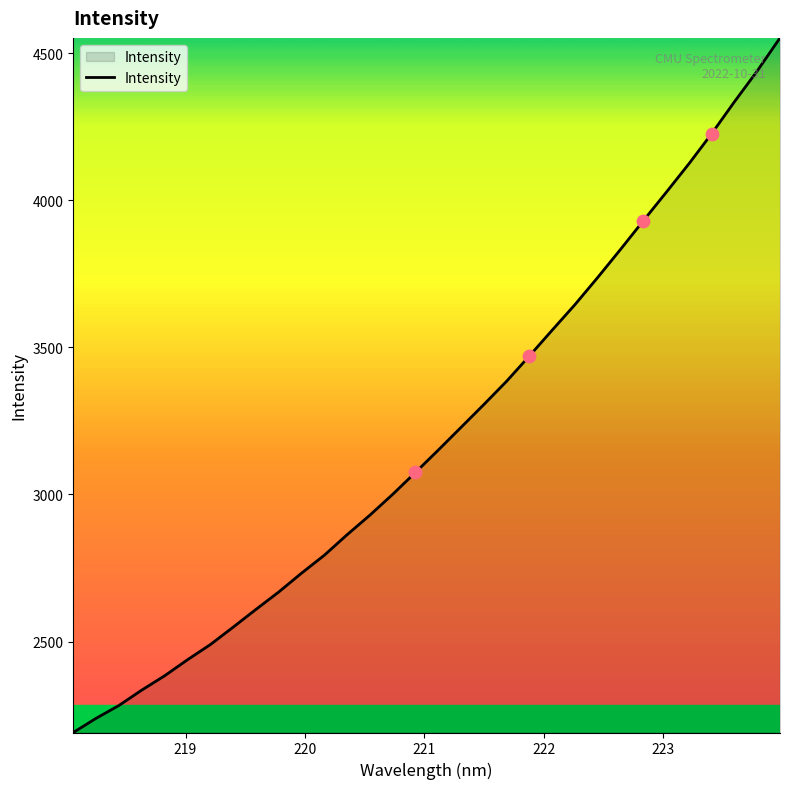

What is the smallest value displayed?

2191.0